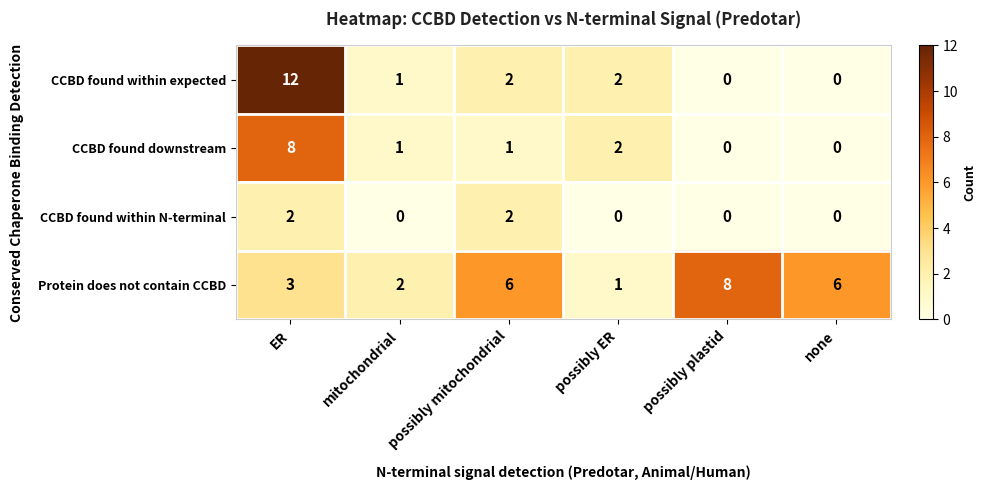

Rank the series by their average value, from lowest to highest.

CCBD found within N-terminal, CCBD found downstream, CCBD found within expected, Protein does not contain CCBD